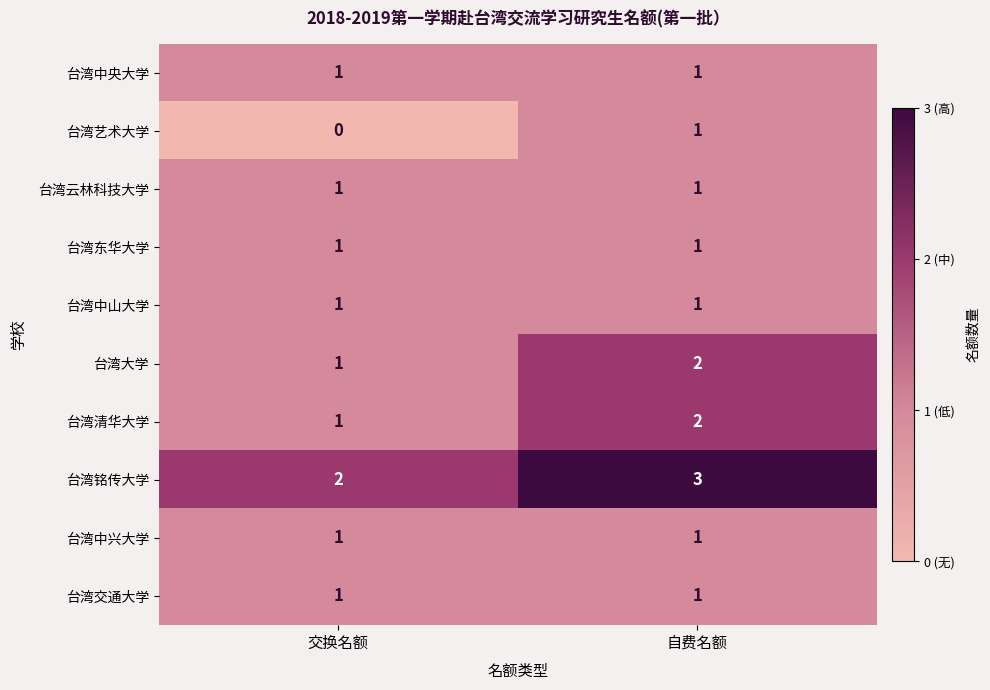

What is the sum of all 台湾清华大学 values?

3